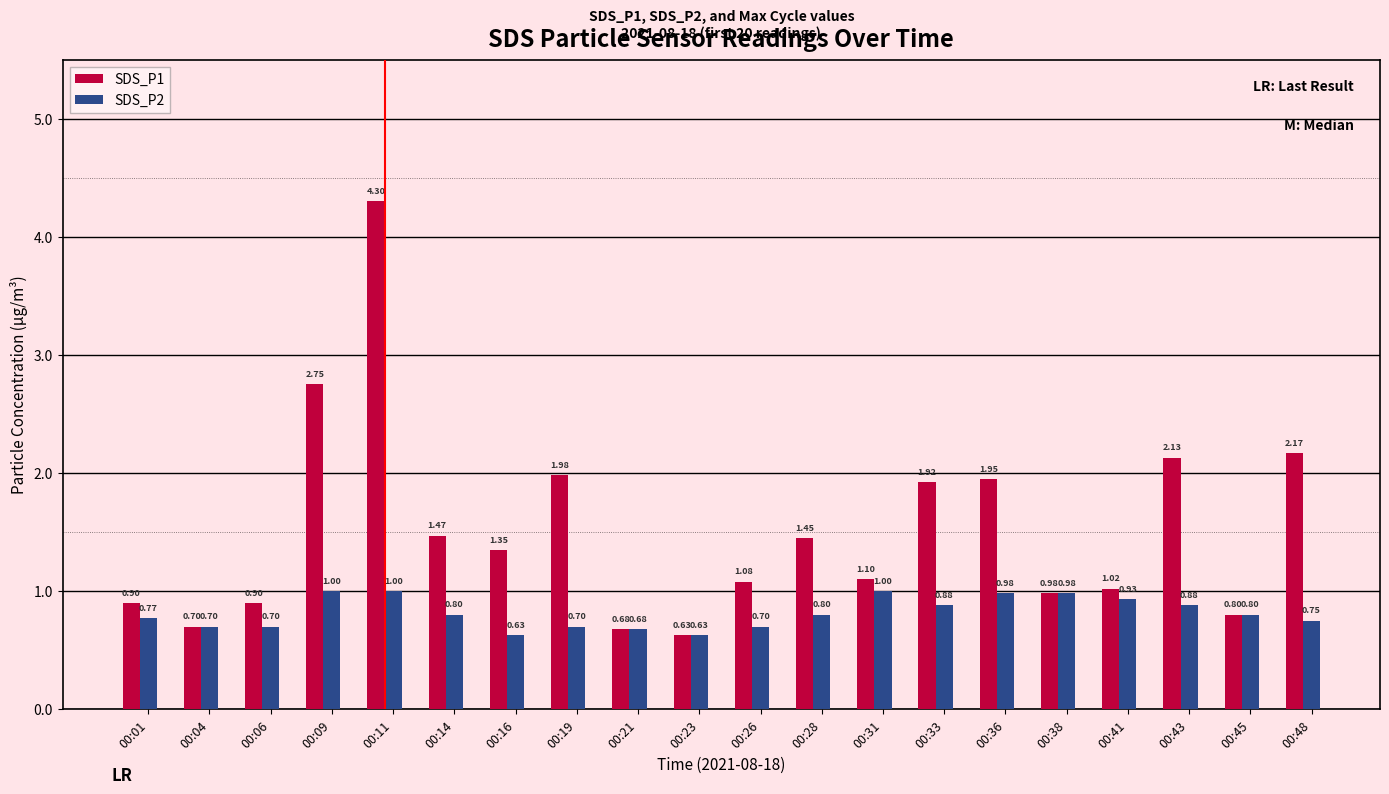

List the series in order of their peak value, lowest first.

SDS_P2, SDS_P1